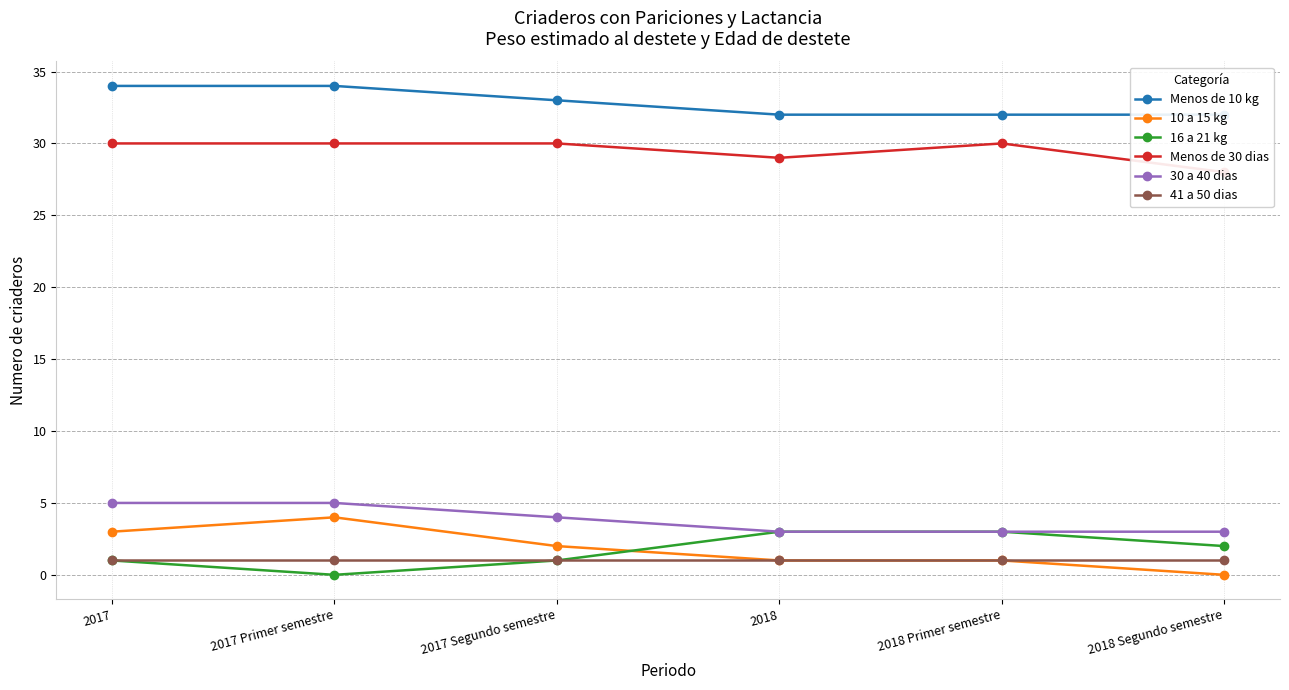

What is the label of the 1st point from the right?

2018 Segundo semestre